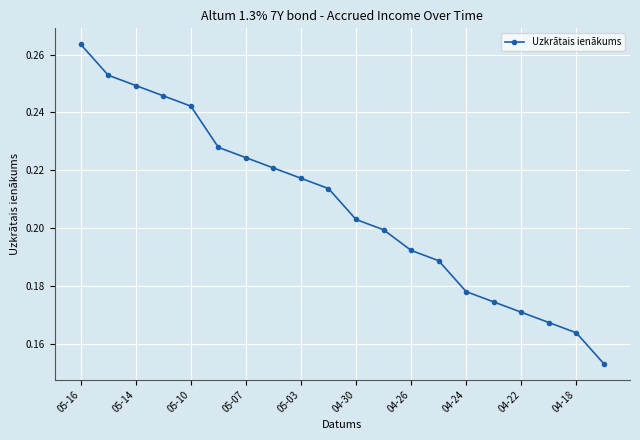

What is the sum of all values?

4.1